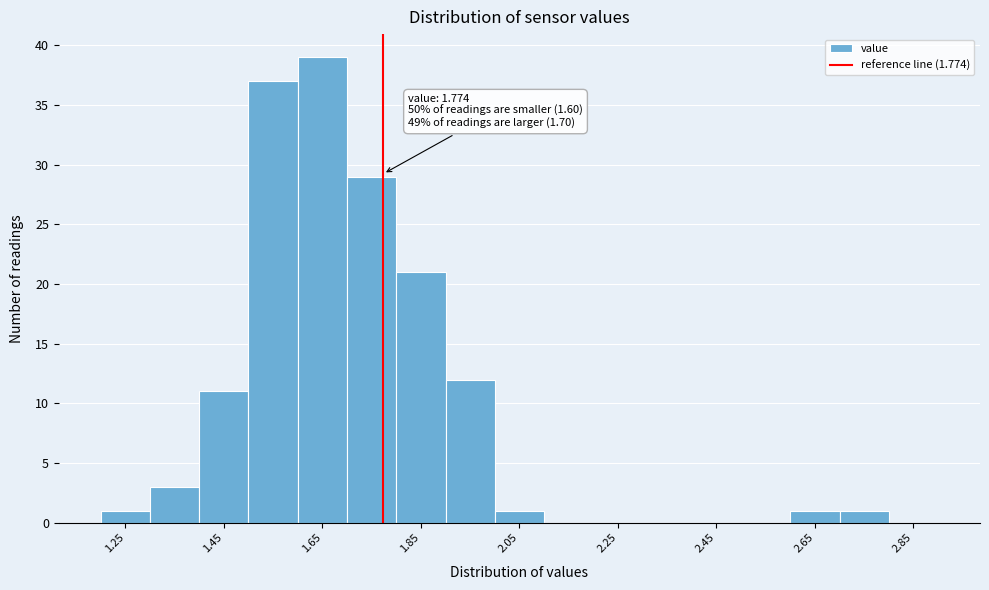

Which range on the x-axis has the tallest bar?

1.6 to 1.7